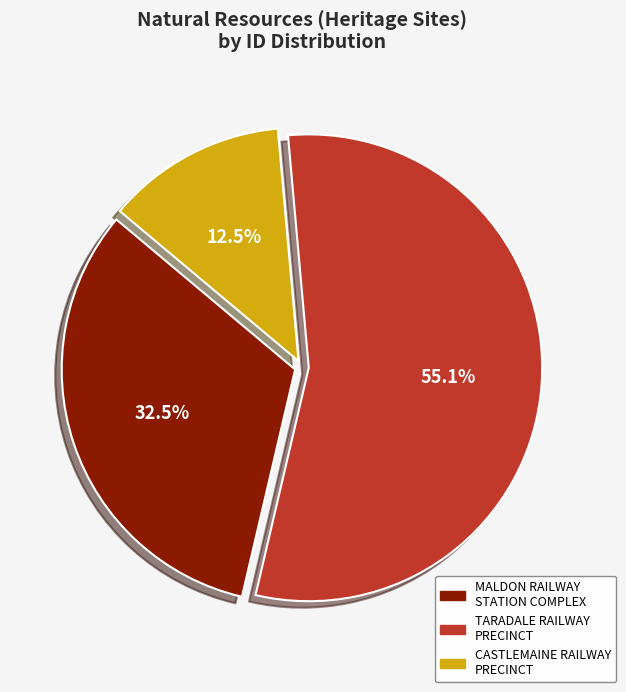

How many slices are in this pie chart?

3